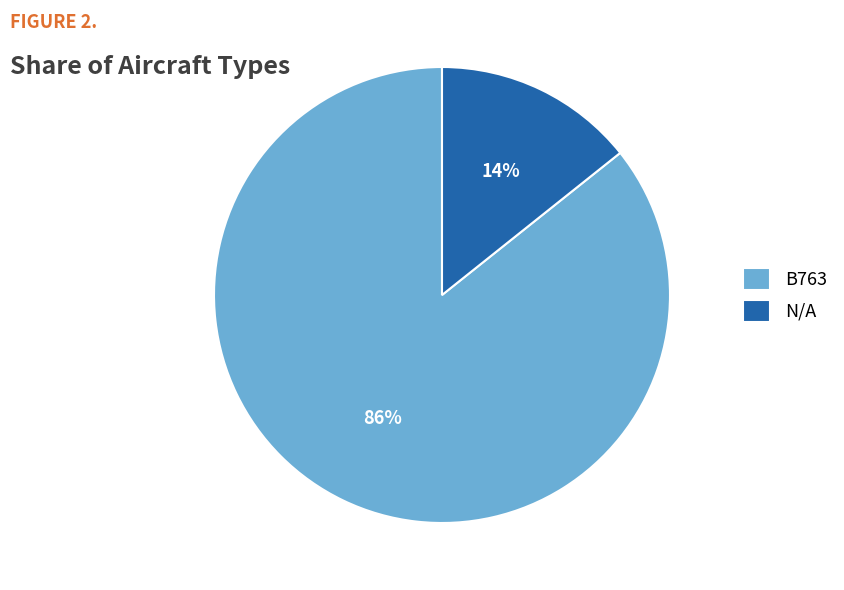

What is the smallest slice in the pie chart?

N/A